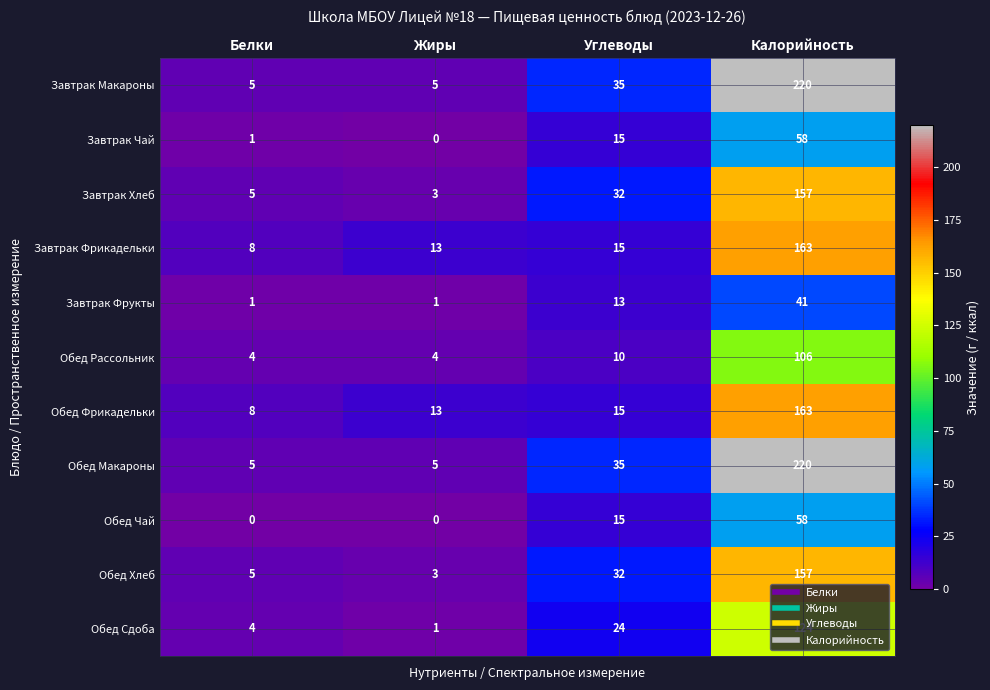

Is it true that Обед Фрикадельки equals 24 at Углеводы?

False